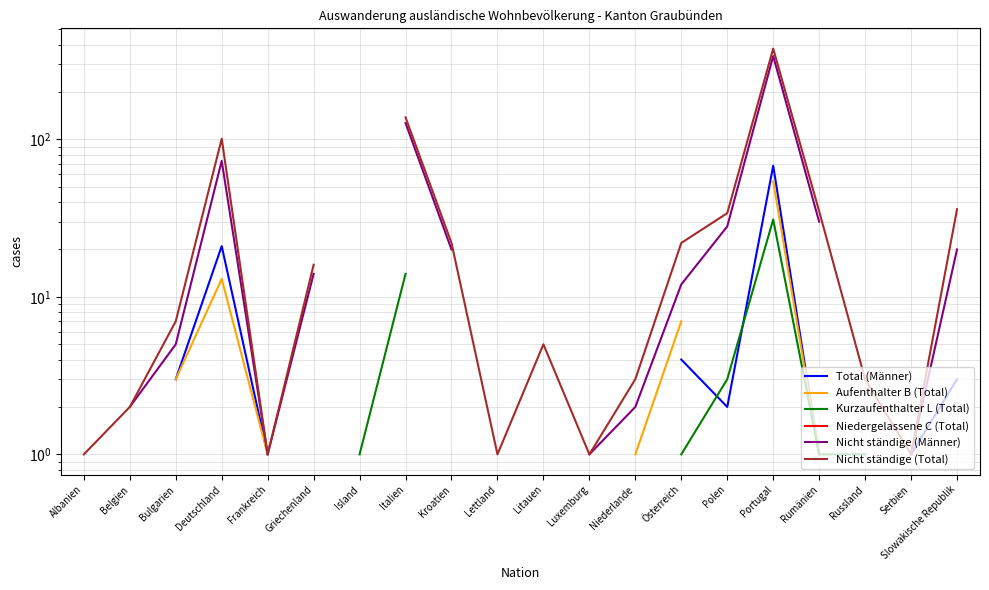

What is the spread (max minus min) of values at Slowakische Republik?

33.0